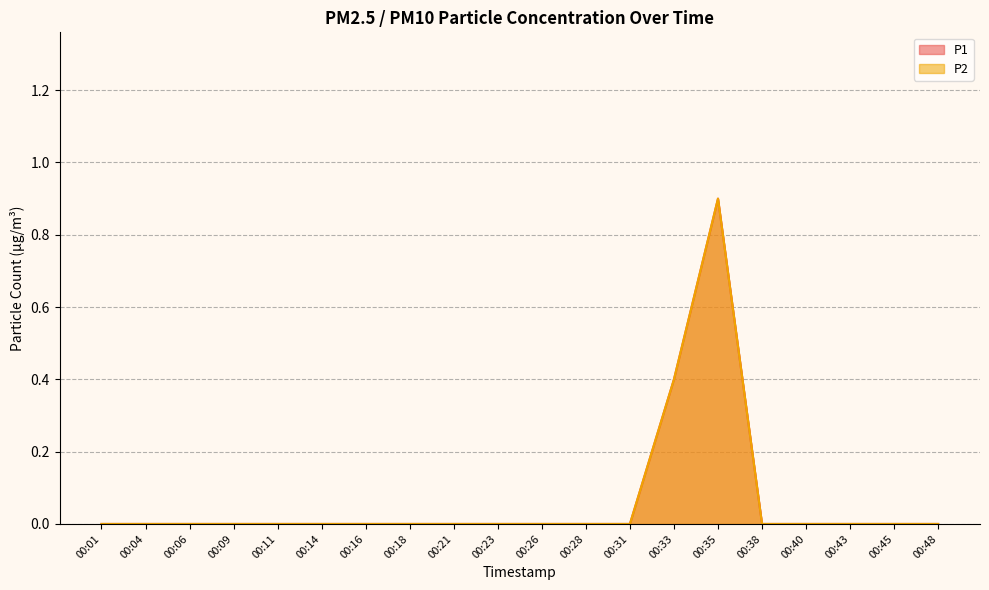

True or false: P2 and P1 cross at least once.

False